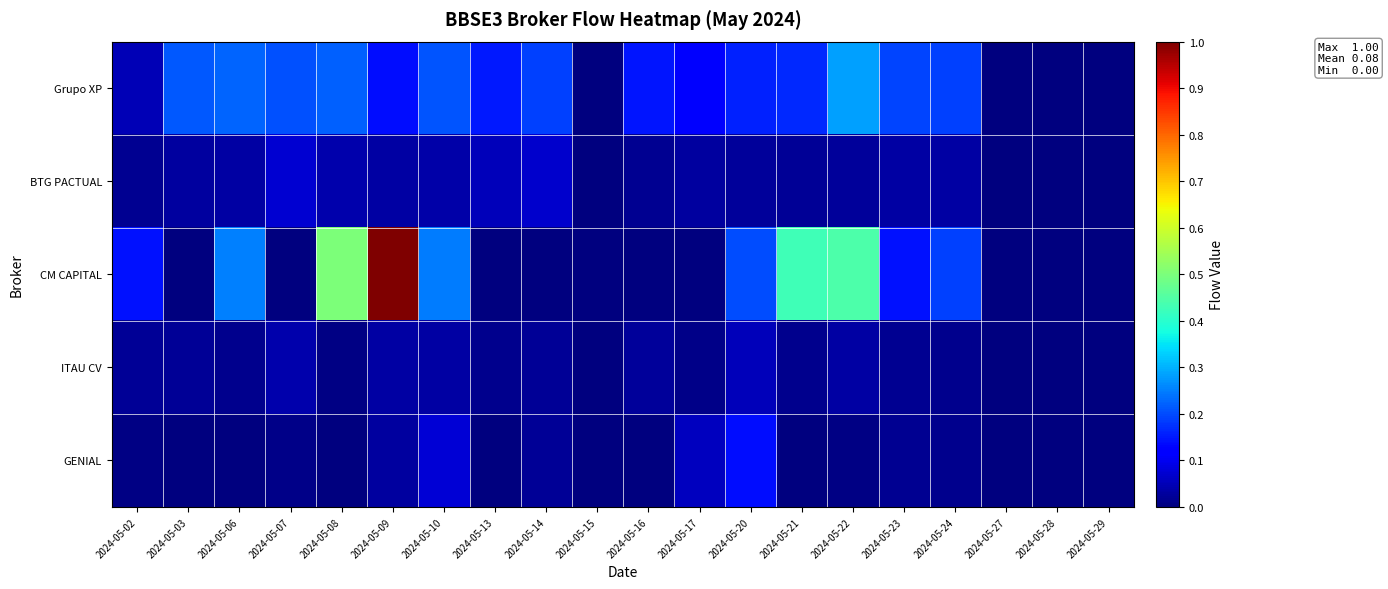

Rank the series by their maximum value, from lowest to highest.

ITAU CV, BTG PACTUAL, GENIAL, Grupo XP, CM CAPITAL